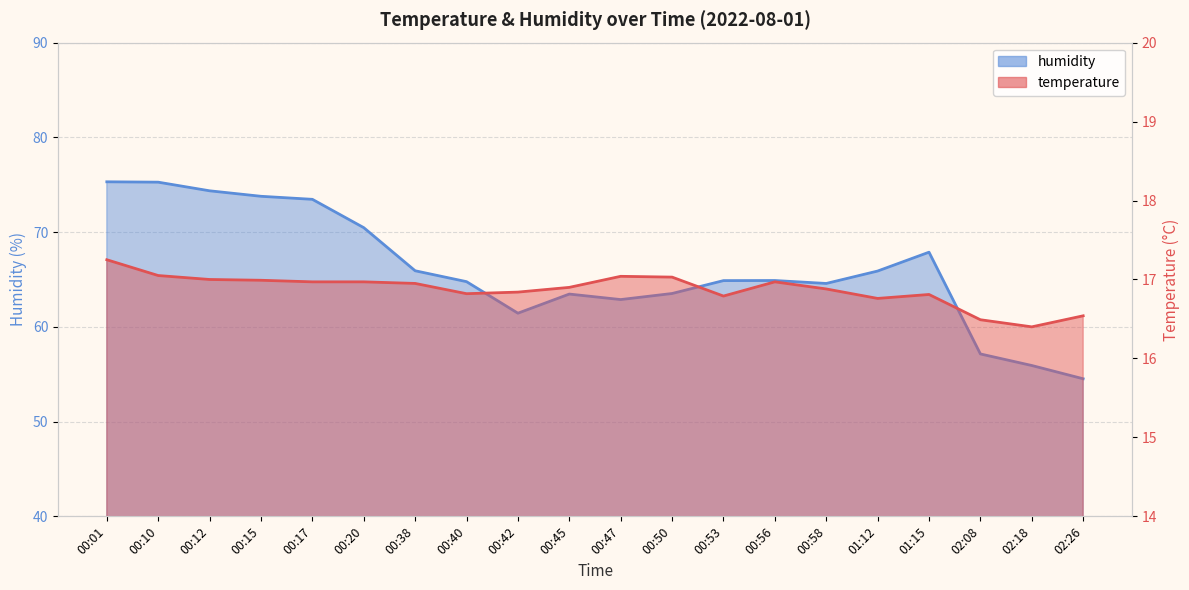

The value of humidity at 02:08 is 13.1. True or false?

False